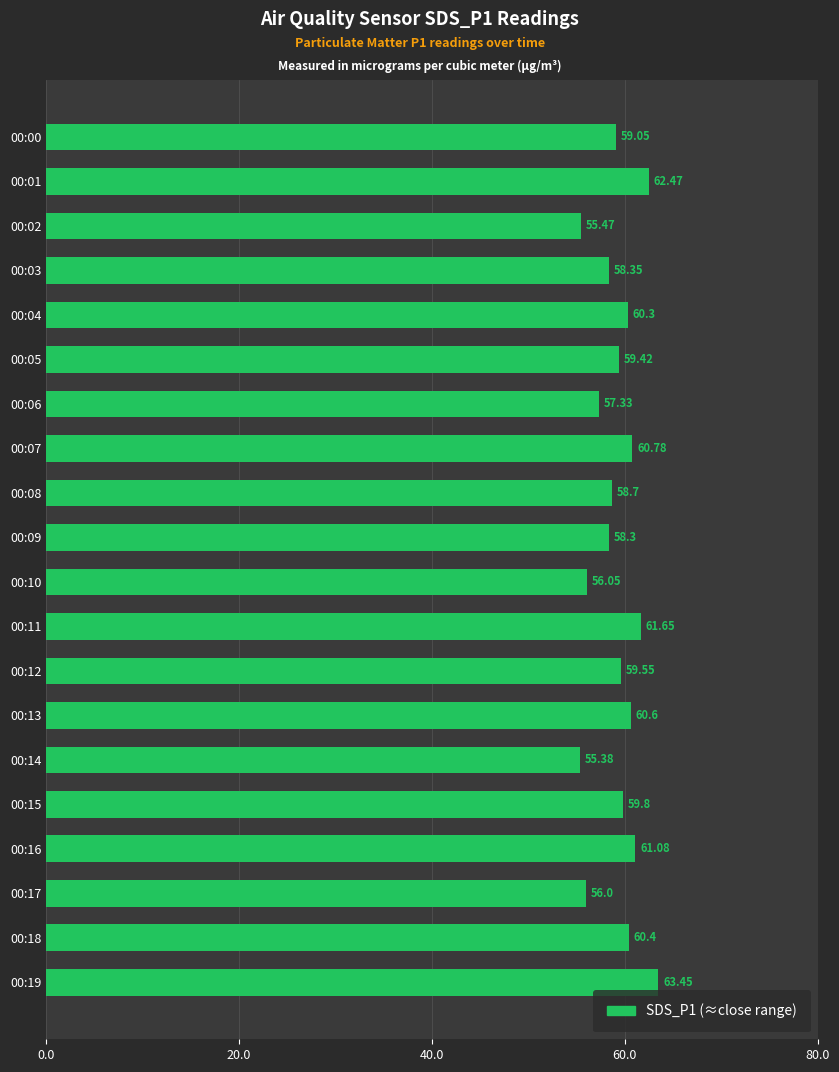

Does the chart contain any negative values?

No